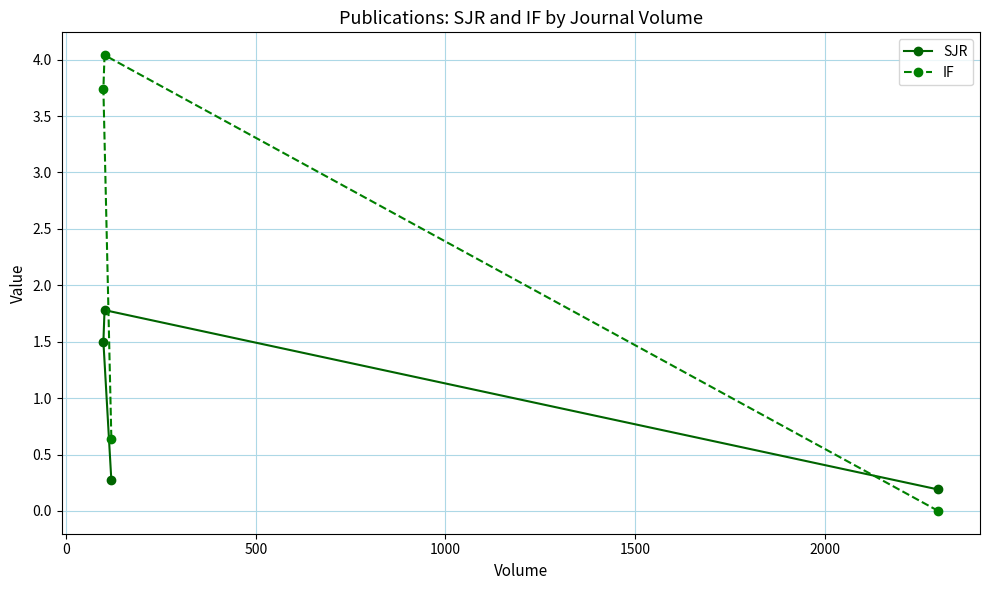

What is the difference between the second highest and second lowest values in the SJR series?

1.2